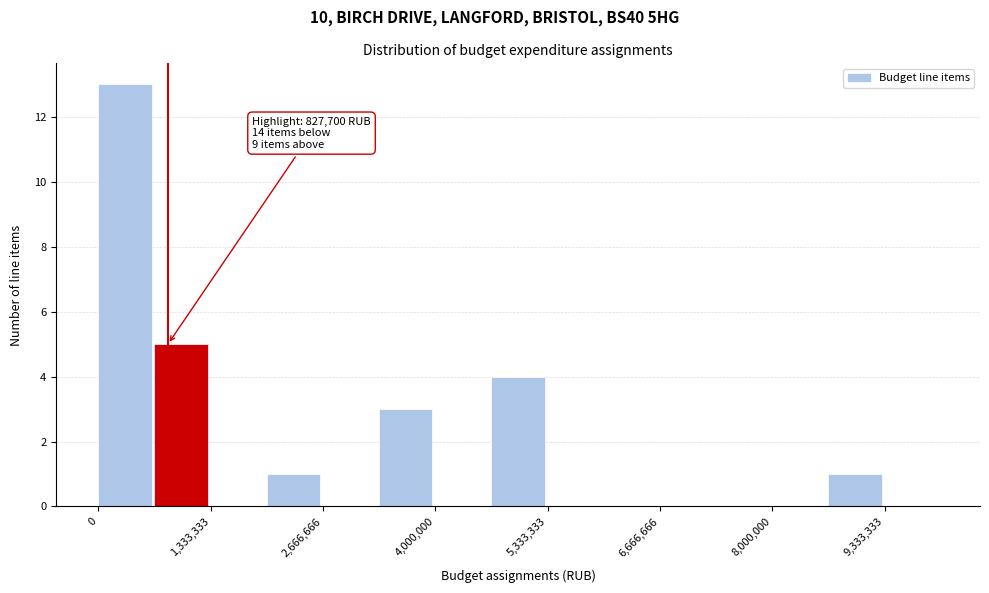

Around what value on the x-axis is the tallest bar? Give the approximate position of its centre, as read against the axis.

400000